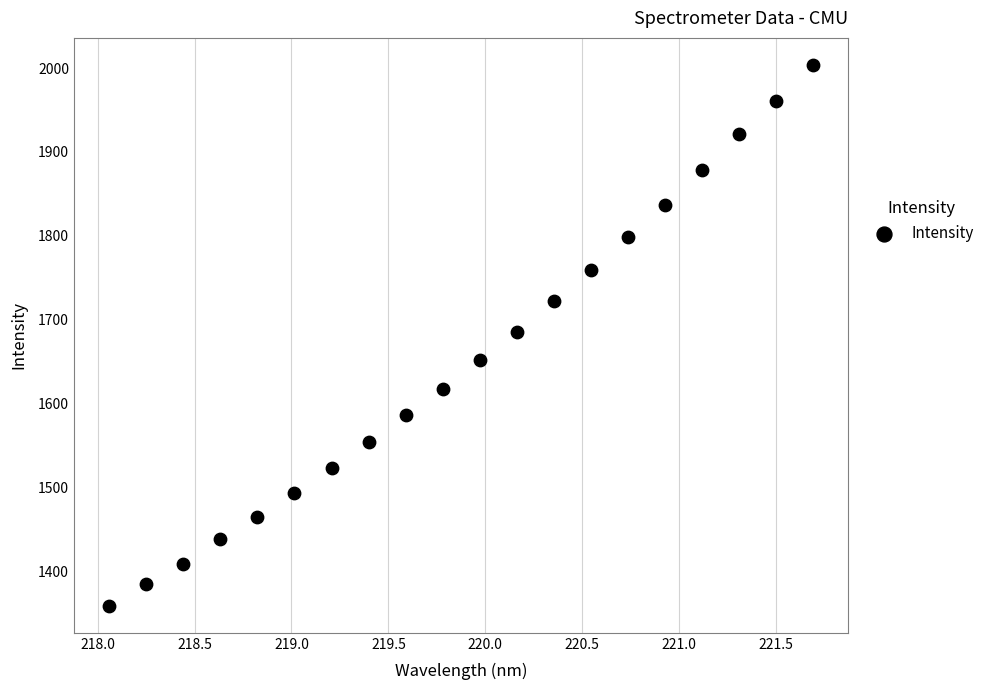

What is the range of Y values (max minus min)?

644.8